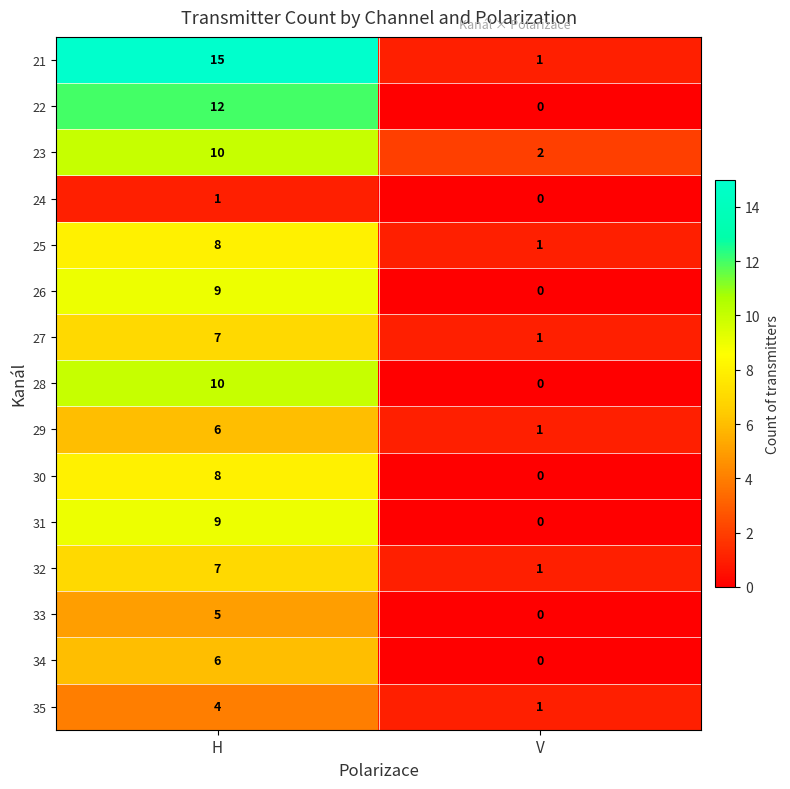

The value of 33 at H is 9. True or false?

False